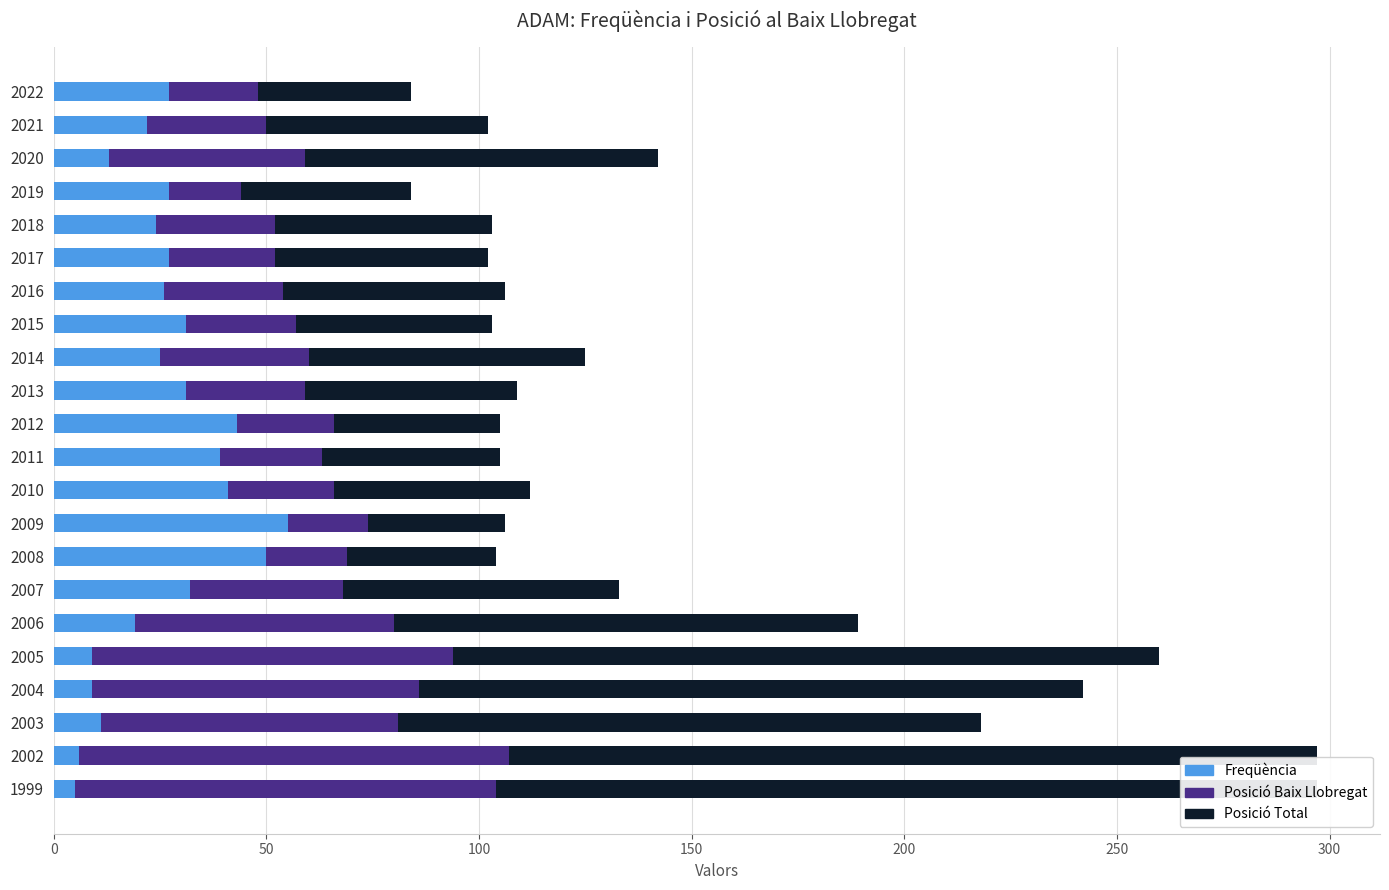

Which series has the largest total across all categories?

Posició Total